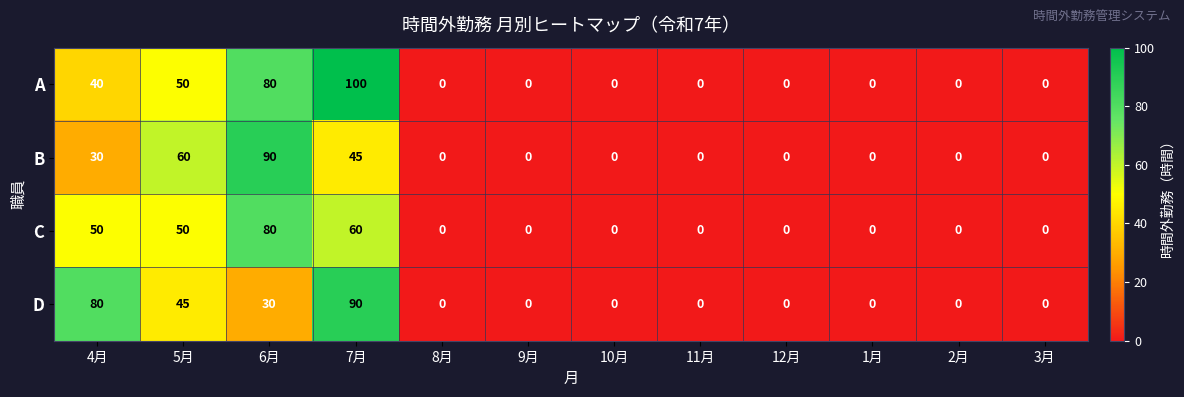

Which series has the largest total across all categories?

A